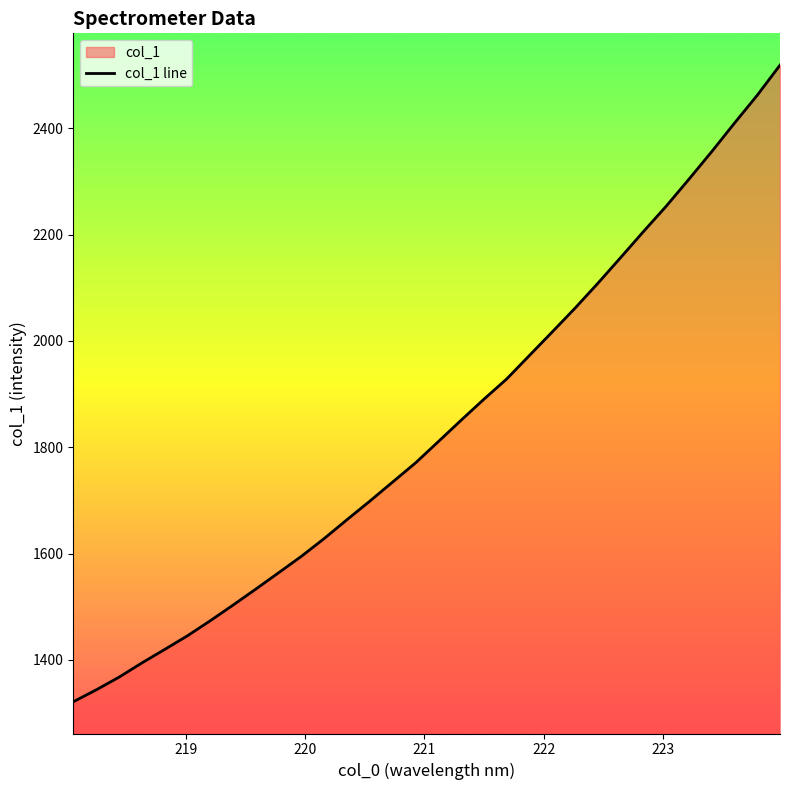

Reading right to left, list all the values displayed in this chart.

2518.8	2462.2	2409.8	2356.1	2304.3	2253.4	2205.6	2156.8	2108.4	2061.7	2017.0	1972.8	1928.5	1890.4	1850.9	1810.6	1770.6	1734.7	1698.9	1664.0	1628.5	1595.1	1564.1	1533.3	1503.2	1473.7	1445.4	1419.6	1394.2	1367.5	1343.6	1321.3